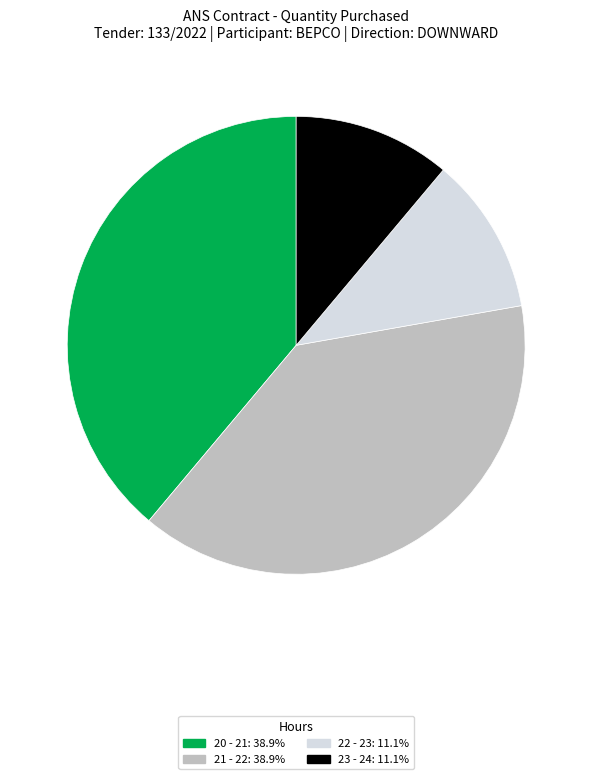

Does any single category account for the majority?

No